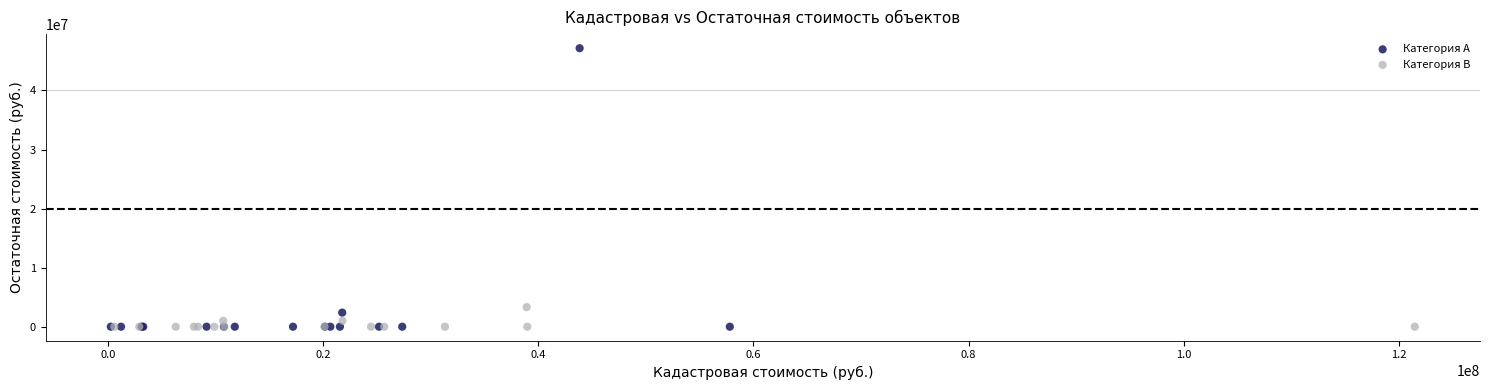

Which series has the widest spread of Y values?

Категория A